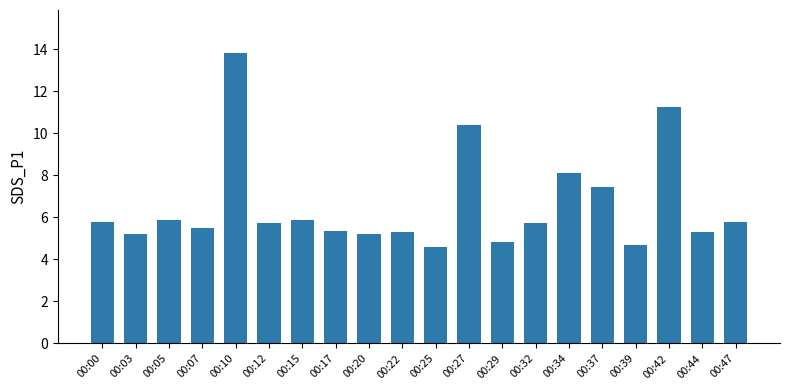

Between 00:27 and 00:20, which is larger?

00:27